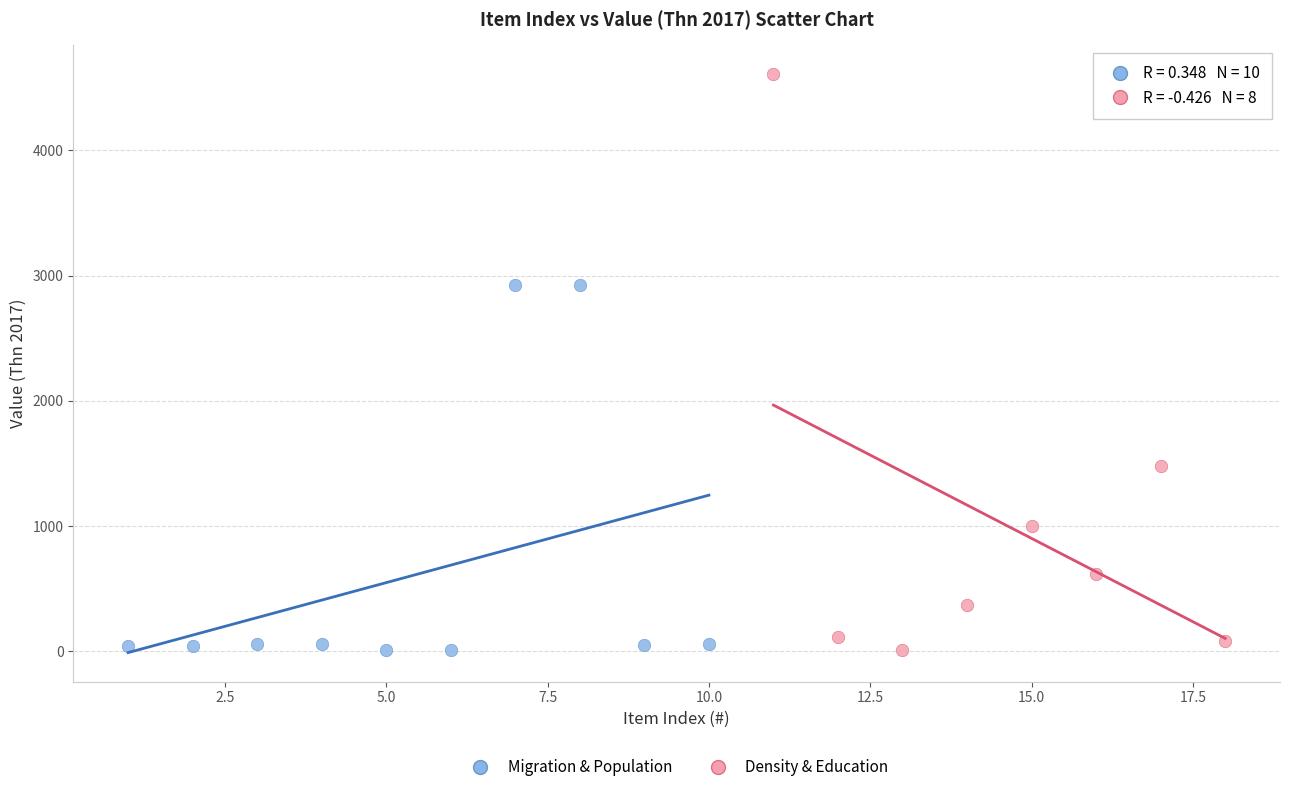

Which series has the widest spread of Y values?

Density & Education